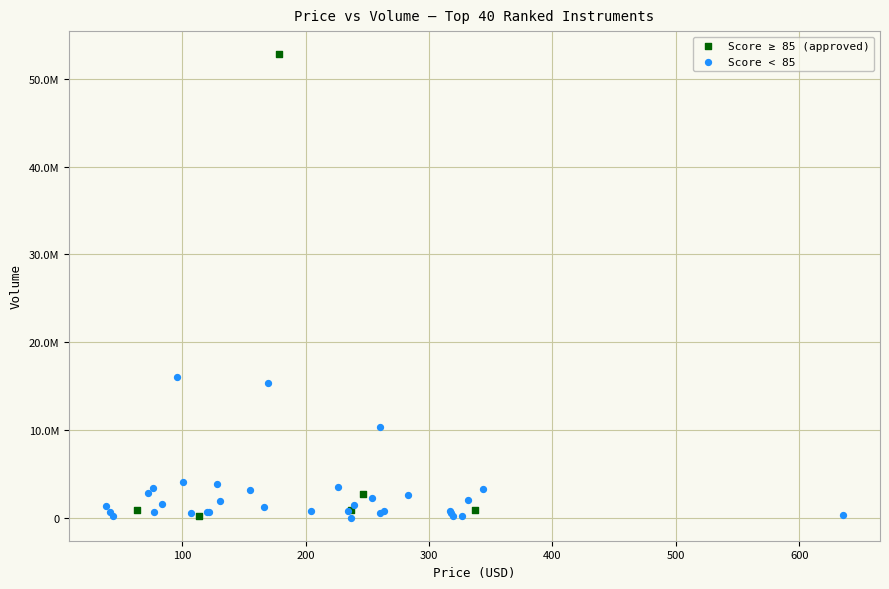

What are all the series names shown in the legend?

Score ≥ 85 (approved), Score < 85